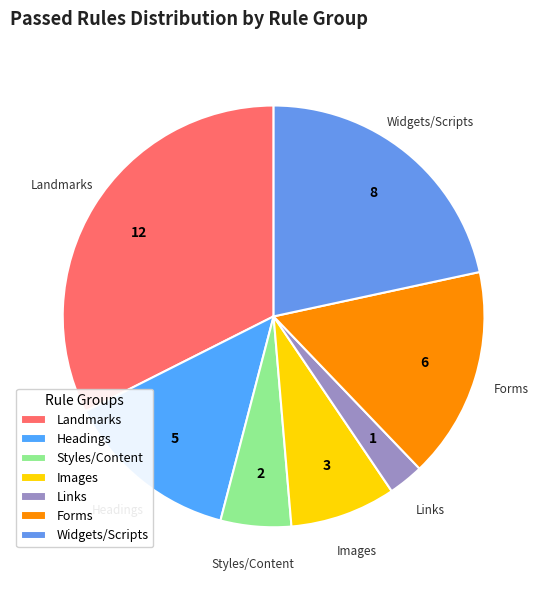

Rank the categories by value from lowest to highest.

Links, Styles/Content, Images, Headings, Forms, Widgets/Scripts, Landmarks